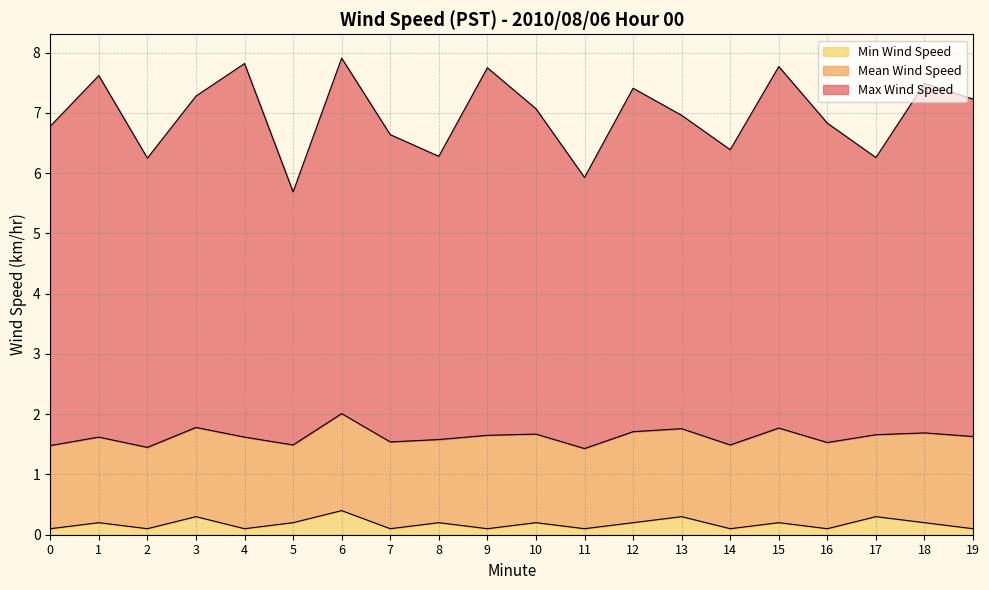

True or false: Min Wind Speed has more than 1 interior local peaks.

True